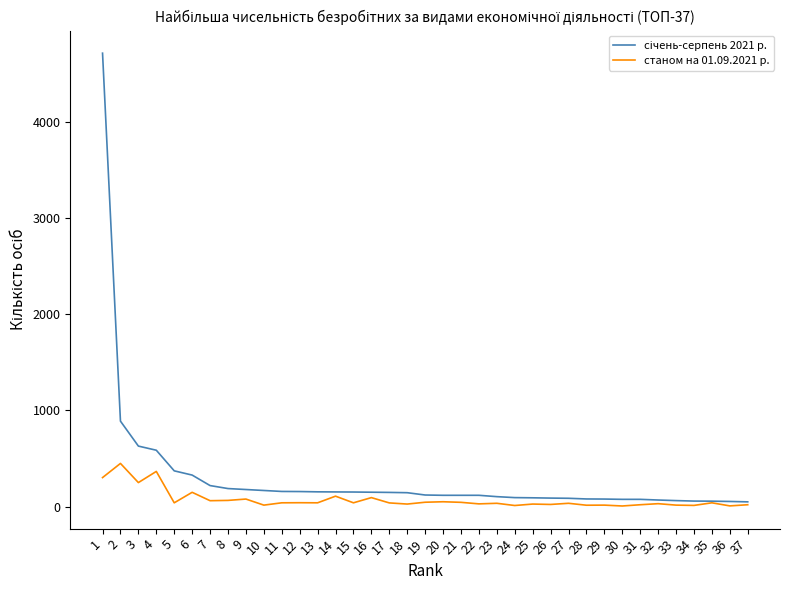

What is the difference between the highest and lowest values at 5?

332